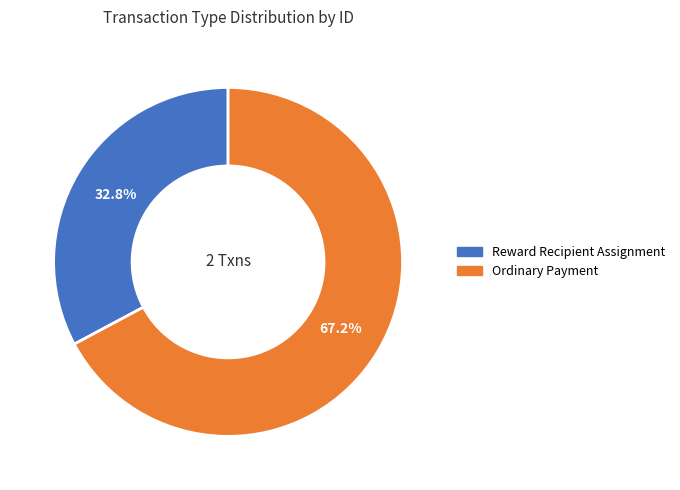

Which category has the smallest portion of the pie?

Reward Recipient Assignment